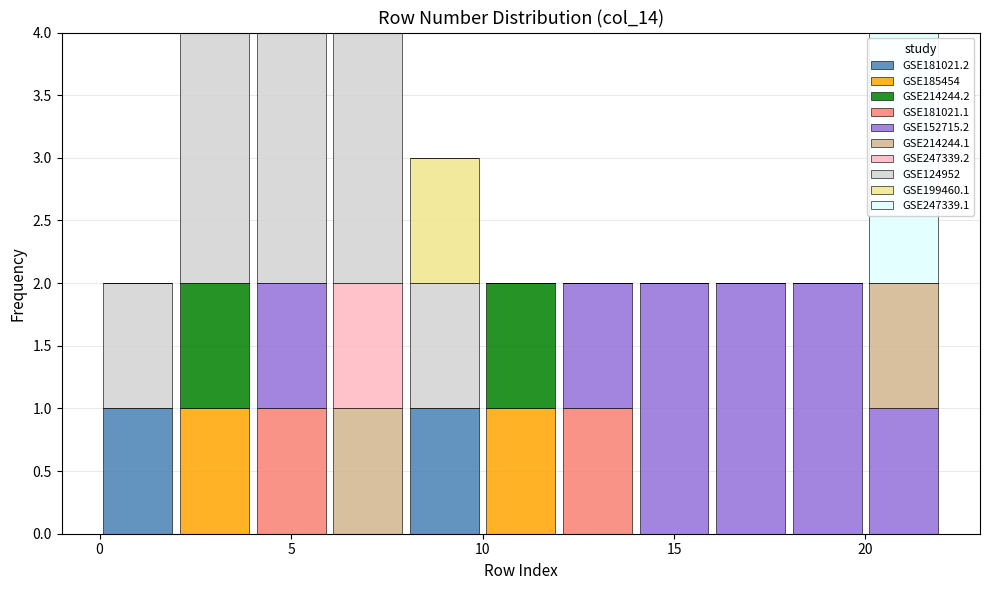

Reading left to right, transcribe this chart: for each stacked bar, give the range it covers on the x-axis and its total height. The values are not printed on the chart, so give them approximately, as read against the axis.

0 to 2: 2
2 to 4: 4
4 to 6: 4
6 to 8: 4
8 to 10: 3
10 to 12: 2
12 to 14: 2
14 to 16: 2
16 to 18: 2
18 to 20: 2
20 to 22: 4